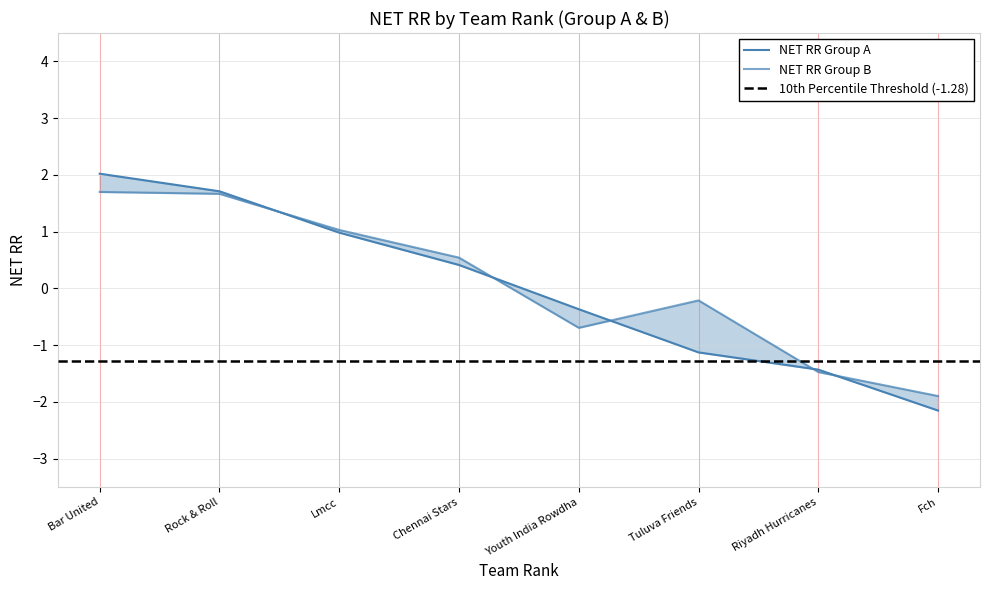

Reading left to right, list all the values displayed in this chart.

NET RR Group A: Bar United=2.0	Rock & Roll=1.7	Lmcc=1.0	Chennai Stars=0.4	Youth India Rowdha=-0.4	Tuluva Friends=-1.1	Riyadh Hurricanes=-1.4	Fch=-2.2
NET RR Group B: Bar United=1.7	Rock & Roll=1.7	Lmcc=1.0	Chennai Stars=0.5	Youth India Rowdha=-0.7	Tuluva Friends=-0.2	Riyadh Hurricanes=-1.5	Fch=-1.9